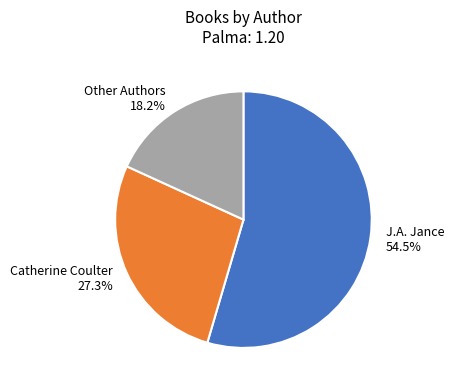

What is the ratio of the value at Catherine Coulter to the value at Other Authors?

1.5